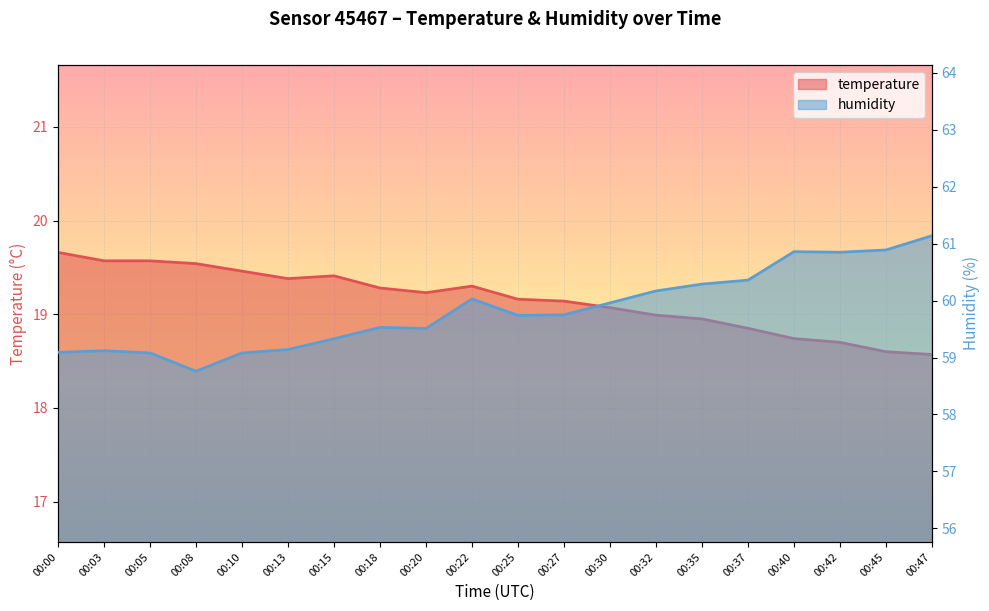

How many data points does each series have?

20